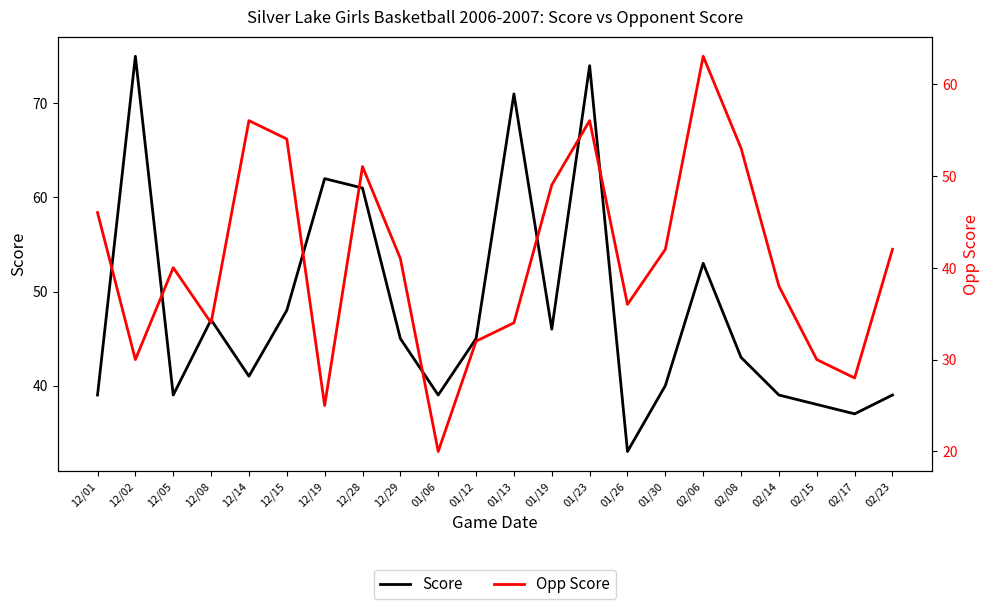

What position from the left is 12/15?

6